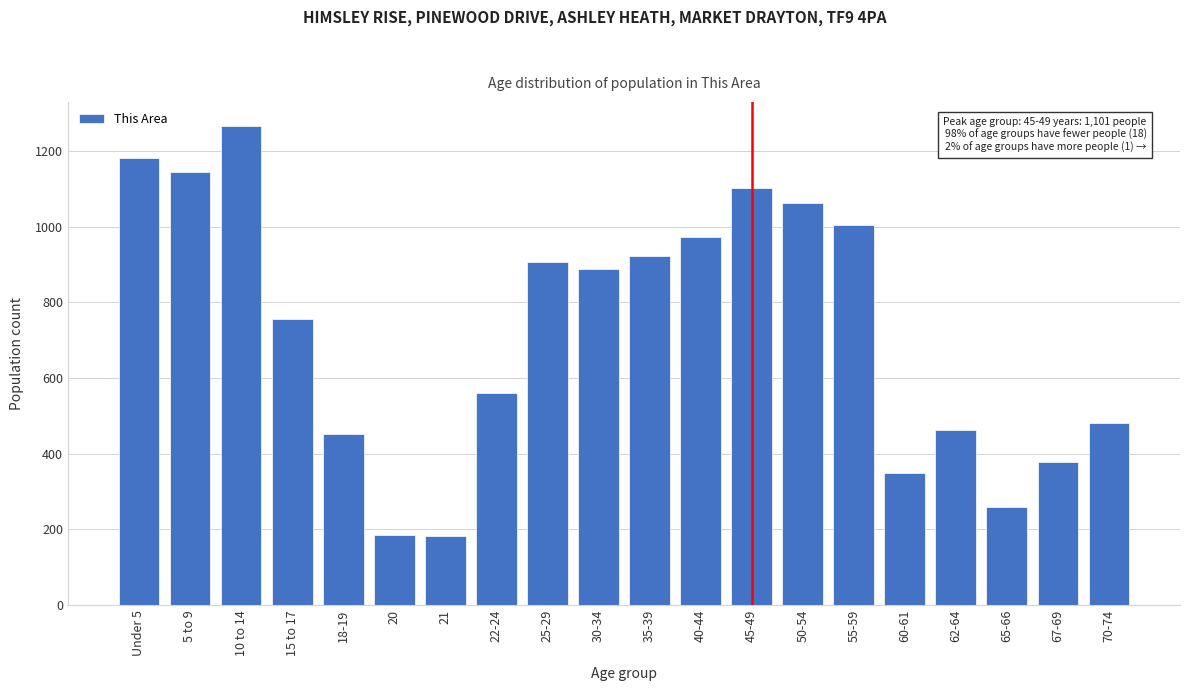

Is it true that the value at 21 is 84?

False